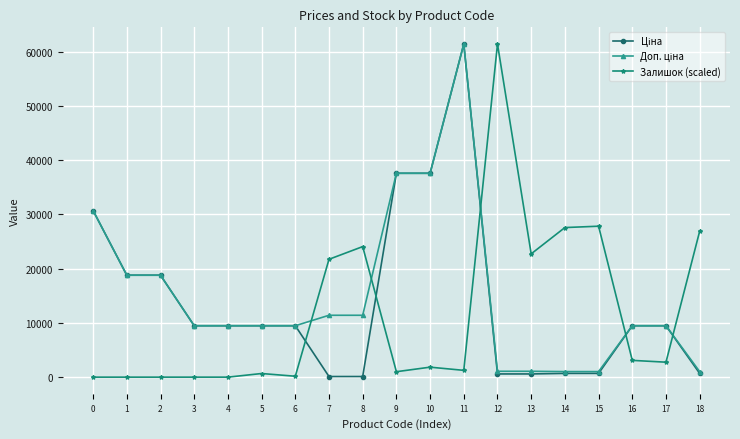

What is the highest value of the Залишок (scaled) series?

61434.3